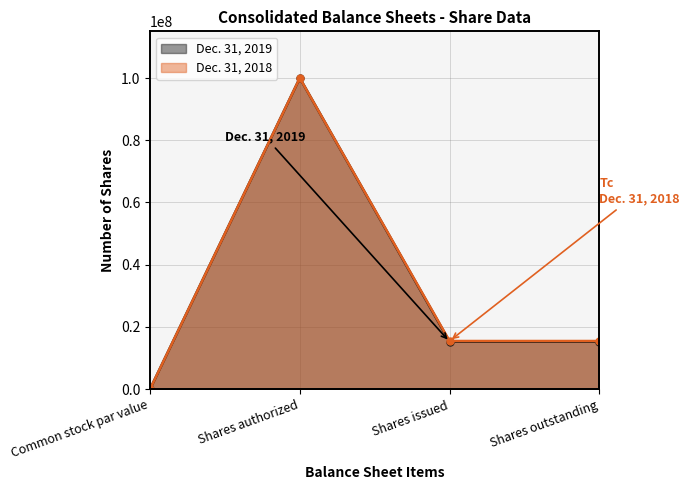

List the series in order of their peak value, highest first.

Dec. 31, 2019, Dec. 31, 2018